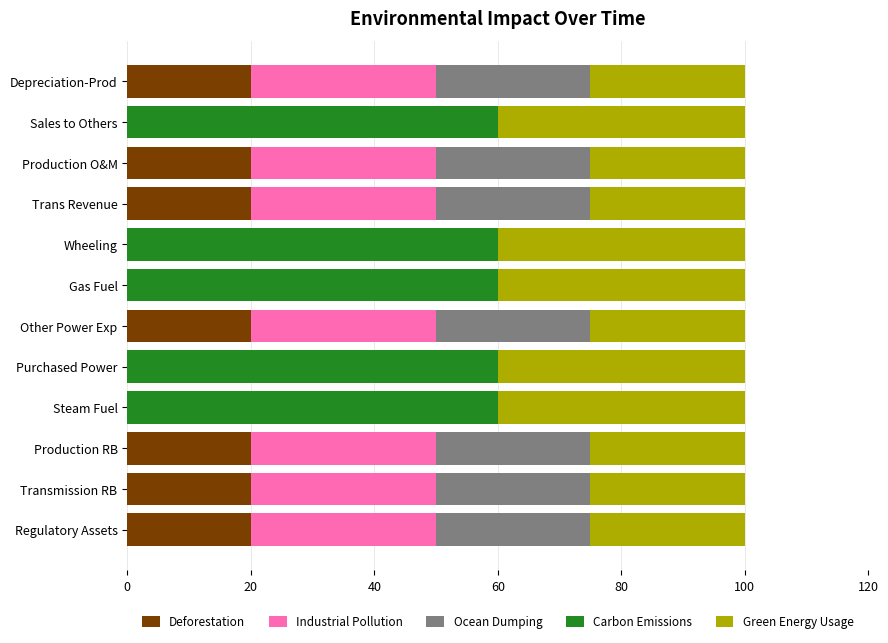

What is the total value across all series at Other Power Exp?

100.0